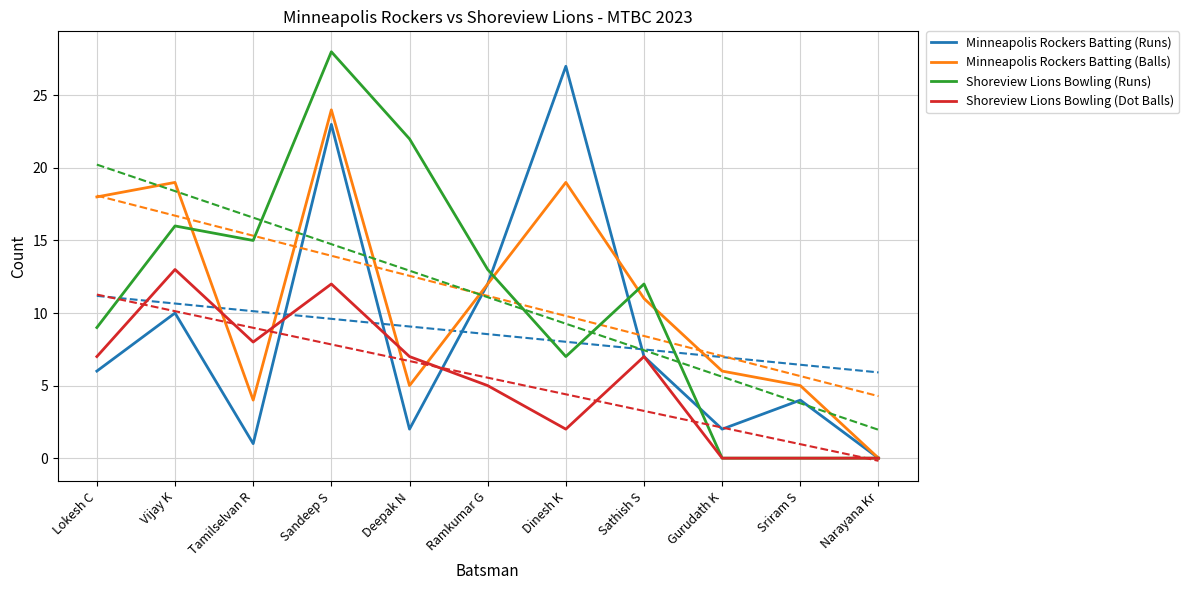

True or false: Minneapolis Rockers Batting (Runs) has a value of 23 at Sandeep S.

True